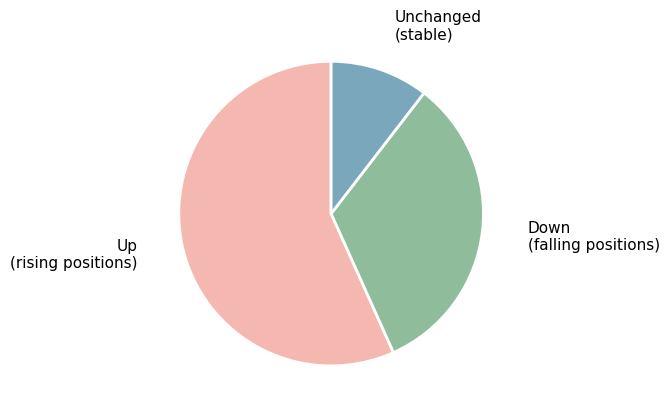

Is there a majority slice in this chart?

Yes